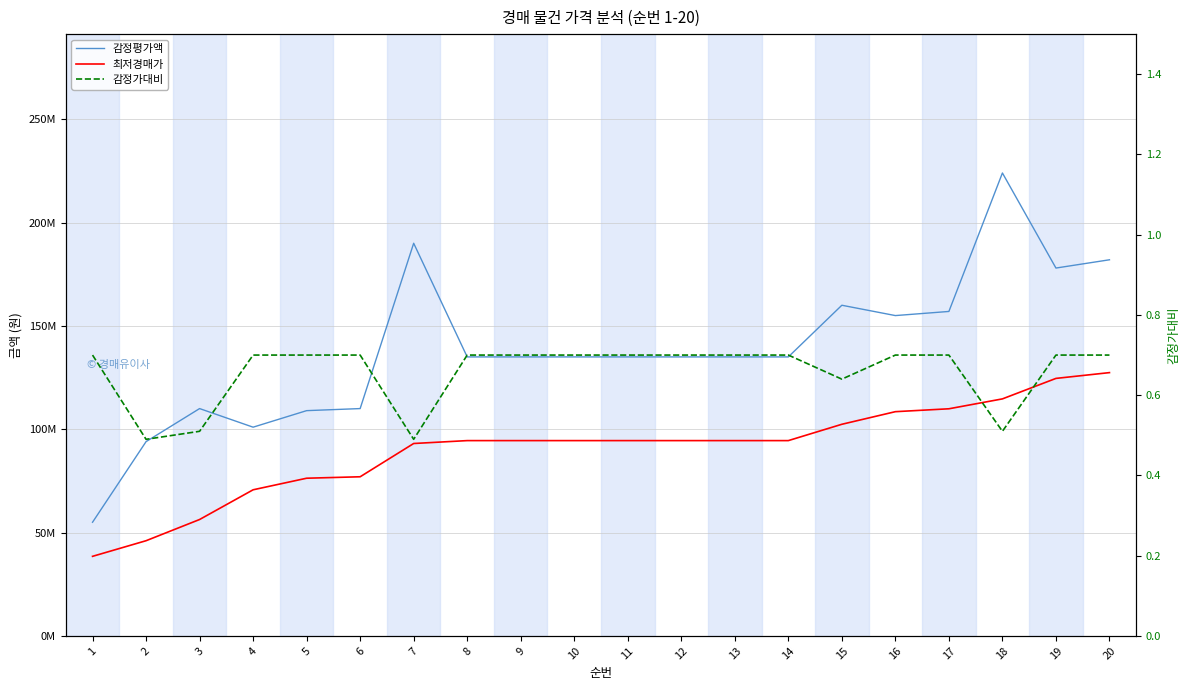

Where is 감정가대비 nearest to the value 0?

2